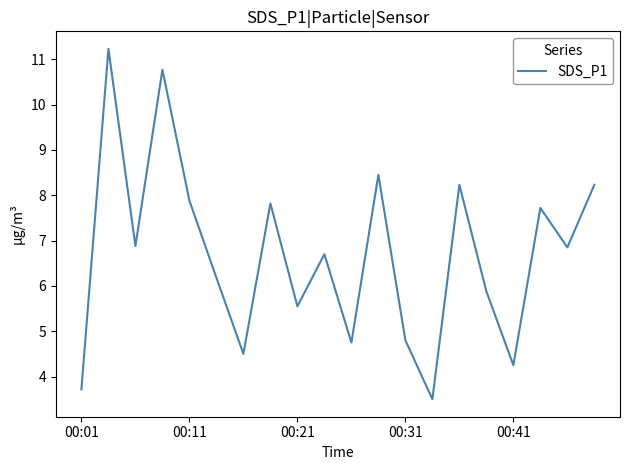

What is the minimum value shown in the chart?

3.5